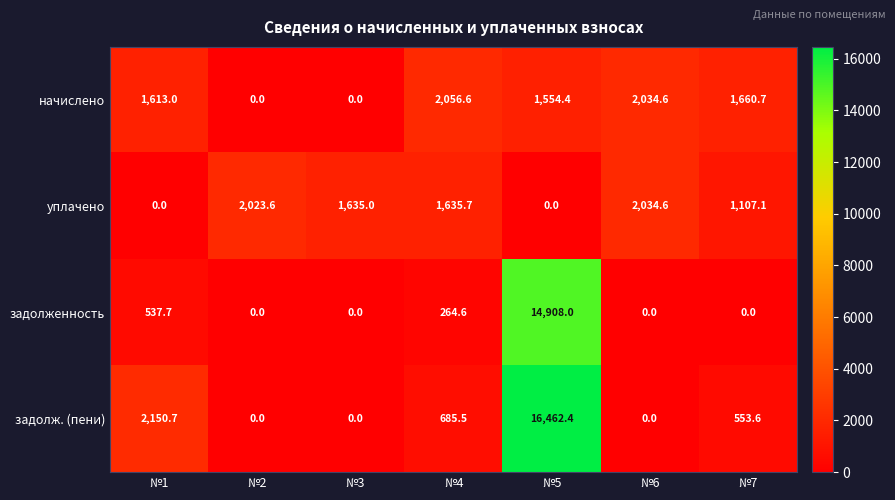

How many values in задолженность are above zero?

3